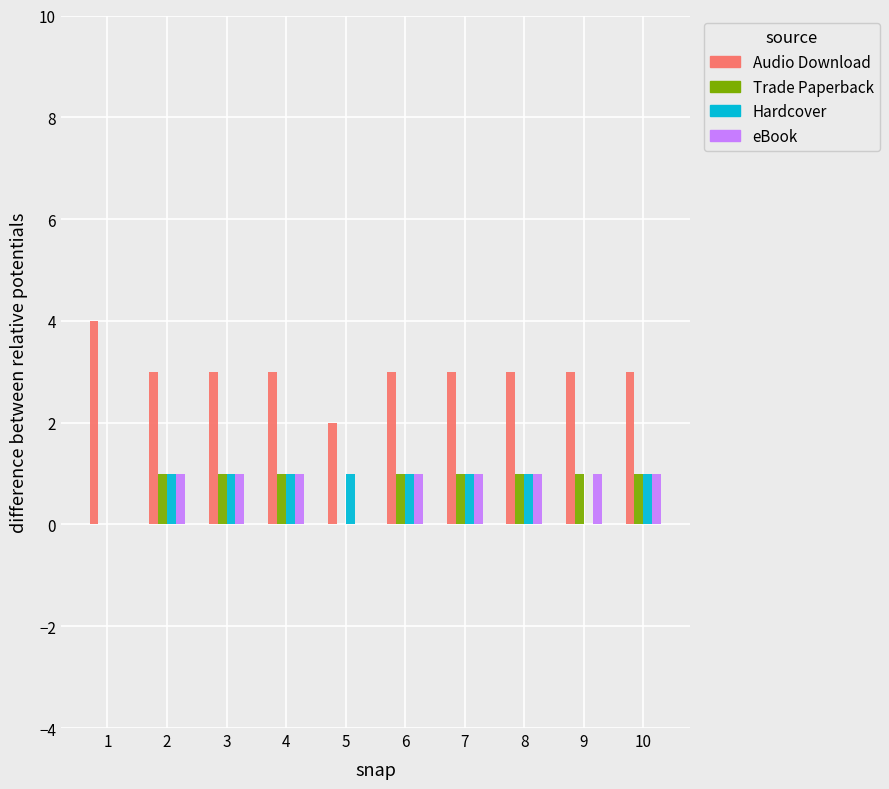

The Audio Download series shows 2 at 5. True or false?

True